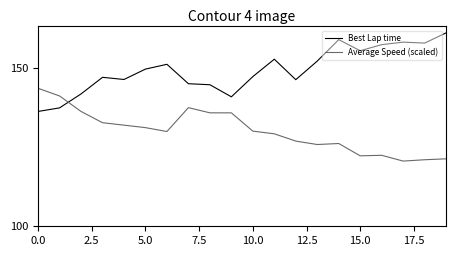

What is the lowest value of the Average Speed (scaled) series?

120.6